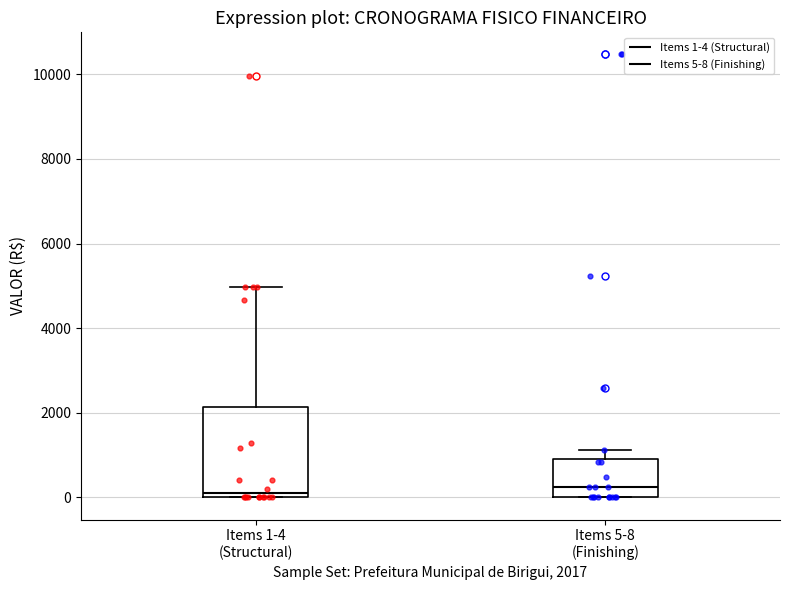

Comparing the boxes themselves (not the whiskers), which one is the tallest?

Items 1-4 (Structural)